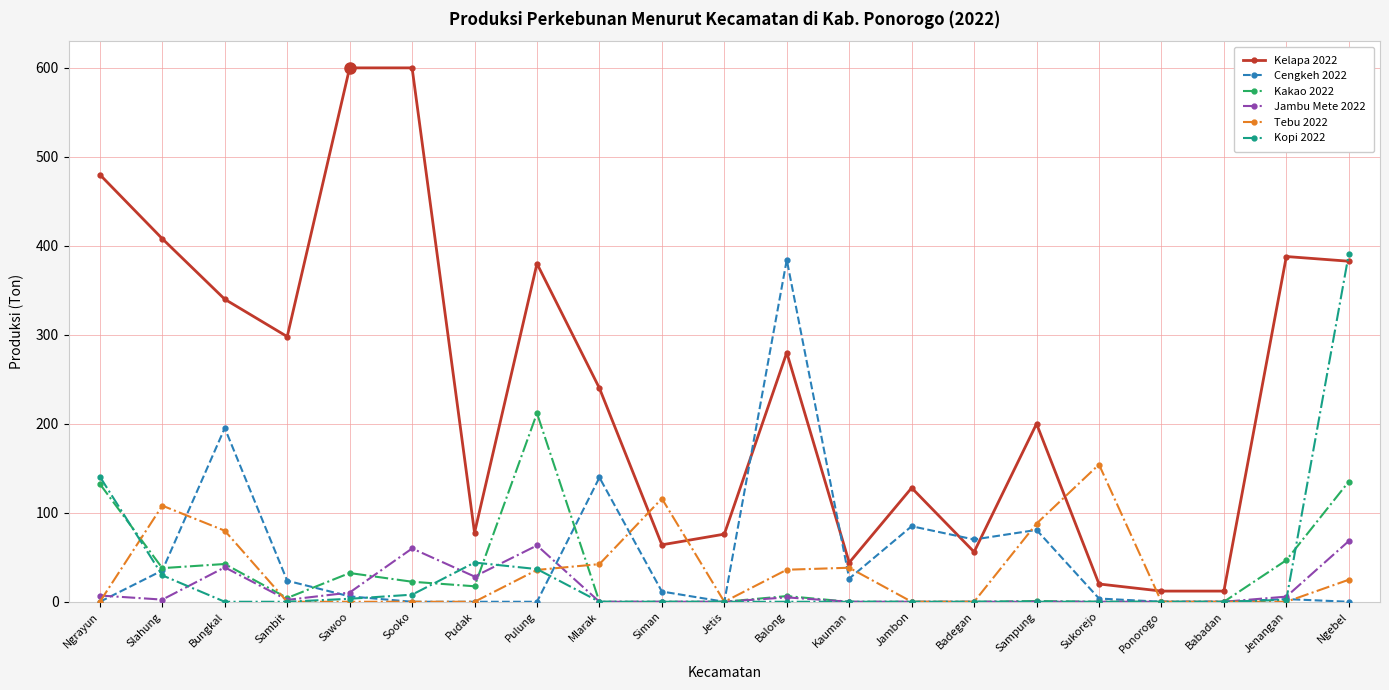

Is it true that Jambu Mete 2022 equals 36.6 at Siman?

False